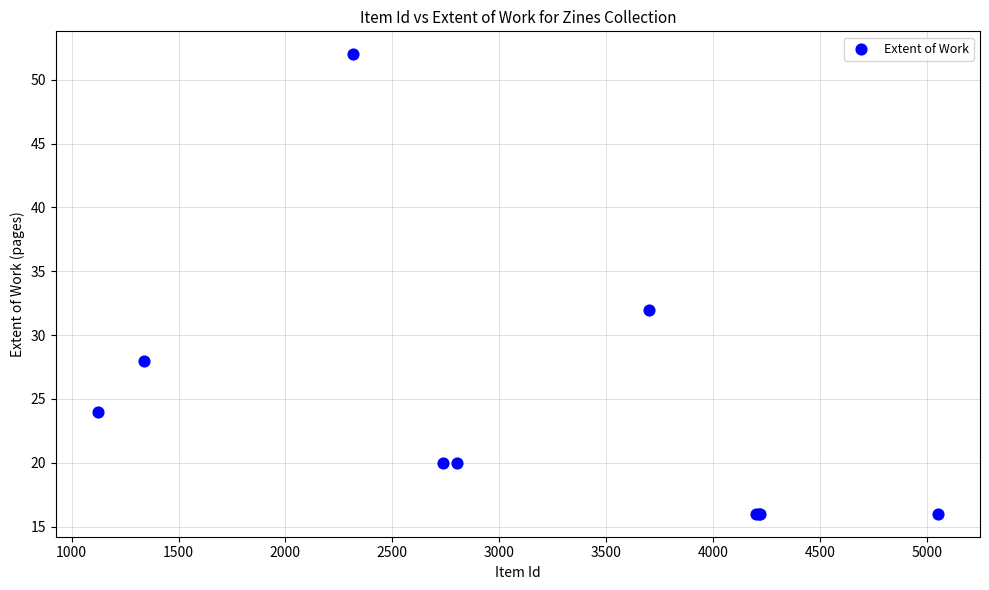

What Y value in the scatter plot is closest to 34?

32